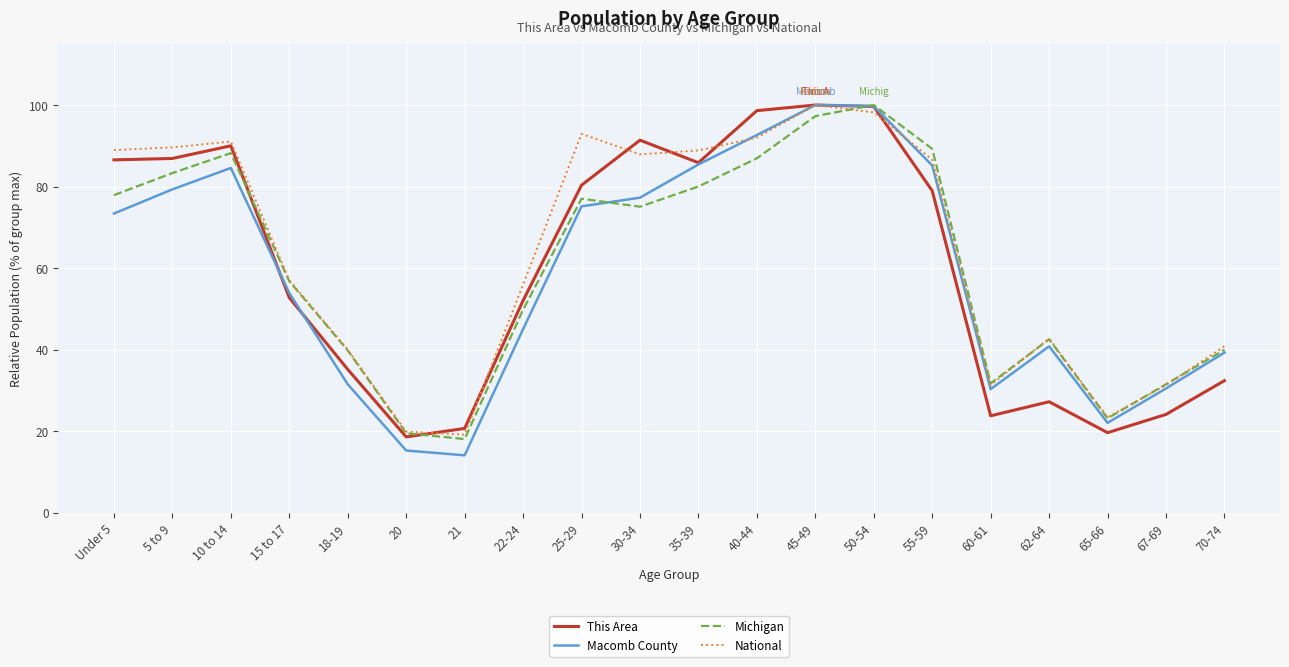

What is the minimum value shown in the chart?

14.1